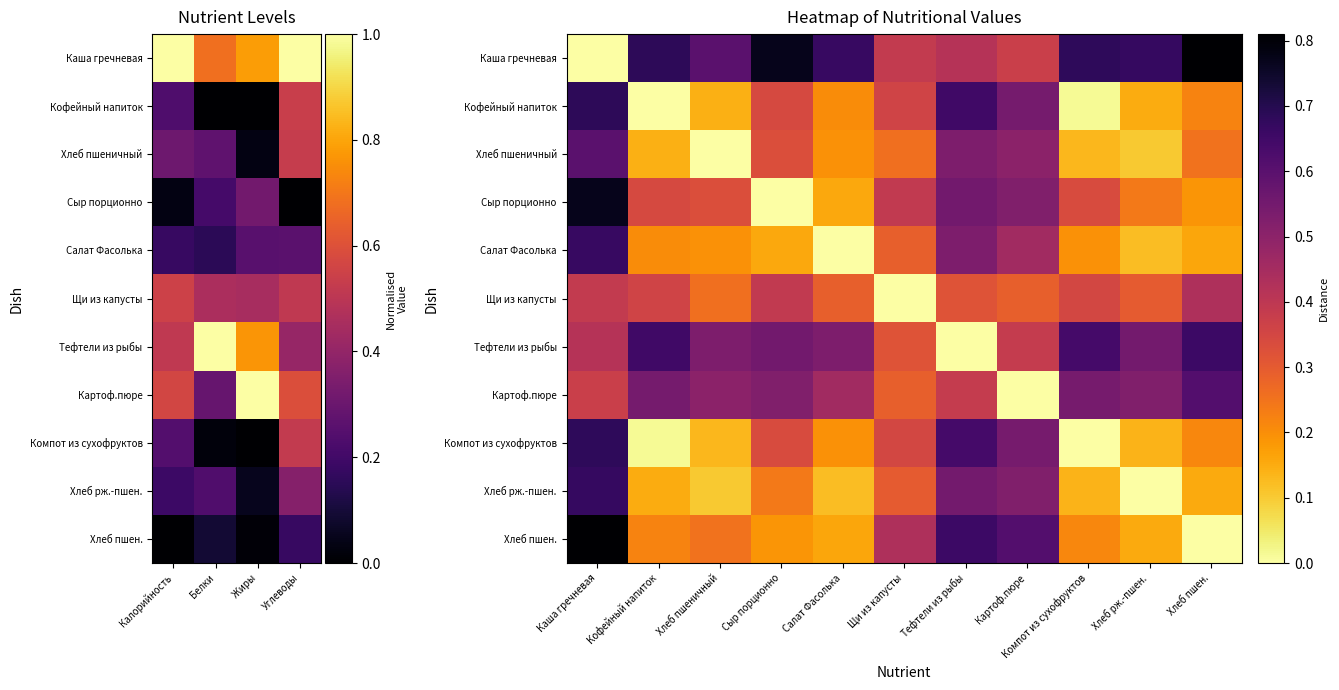

What is the difference between the second highest and minimum values in the Каша гречневая series?

0.8